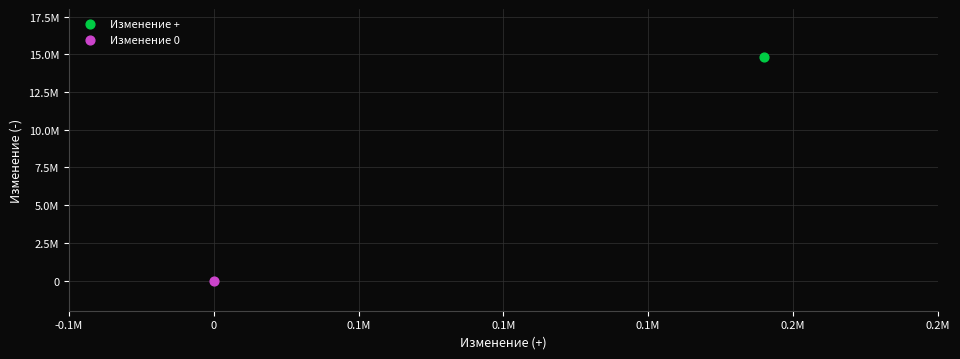

Which series contains the highest Y value?

Изменение +